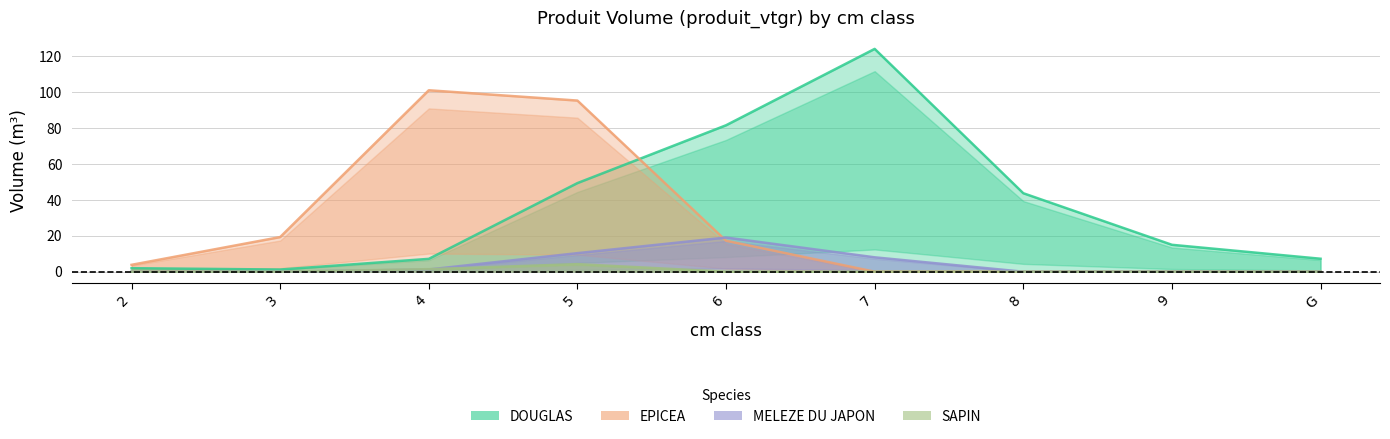

Does the chart display data point markers on the line(s)?

No